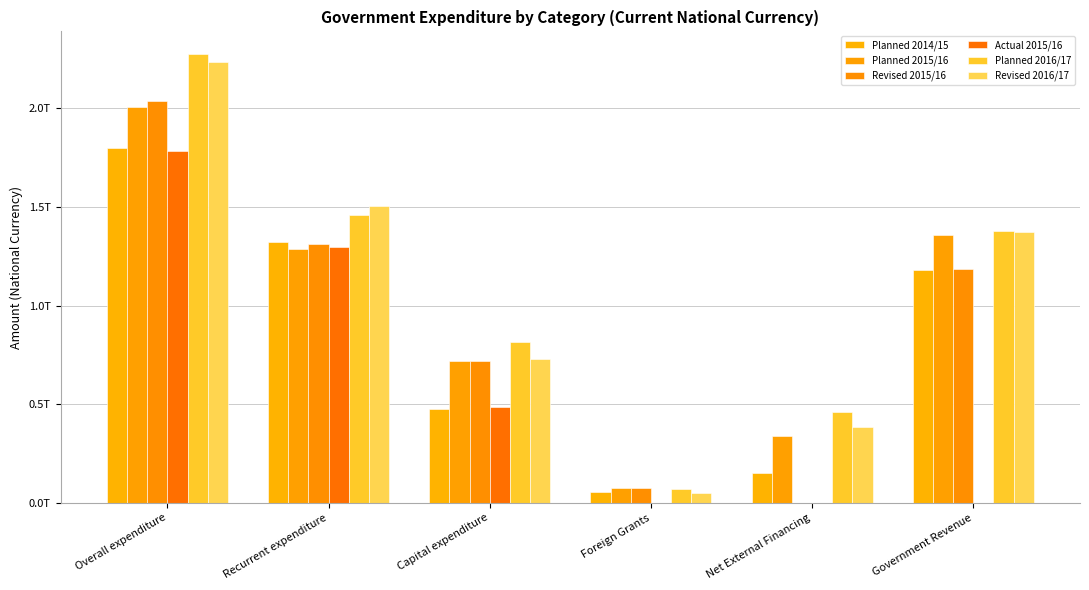

Rank the categories by Revised 2016/17 value from highest to lowest.

Overall expenditure, Recurrent expenditure, Government Revenue, Capital expenditure, Net External Financing, Foreign Grants